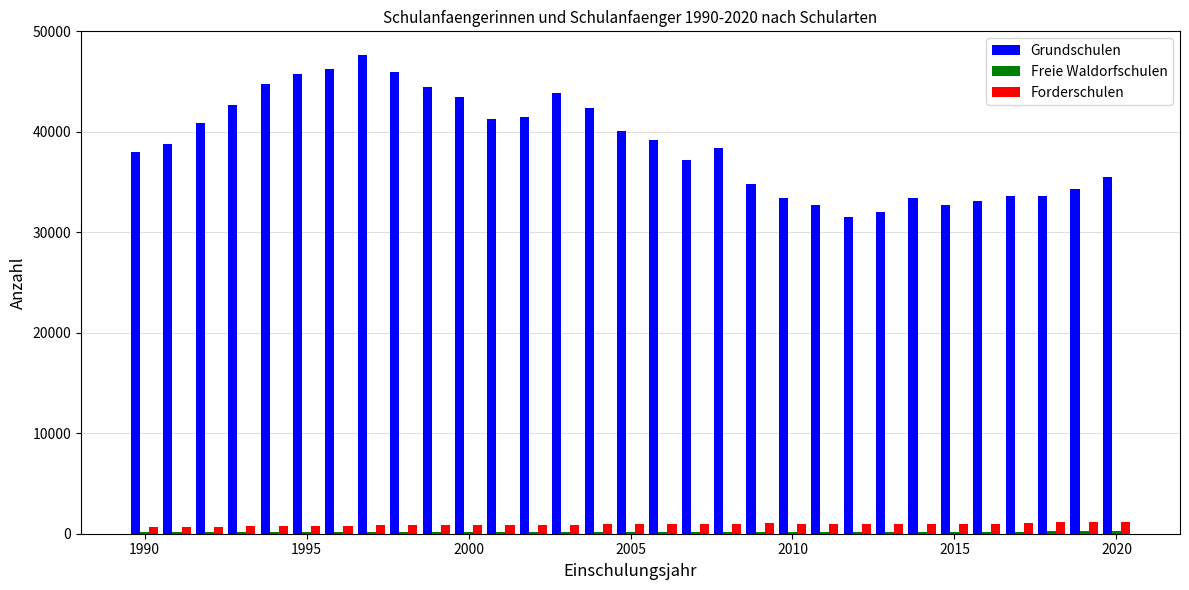

What is the greatest value displayed?

47630